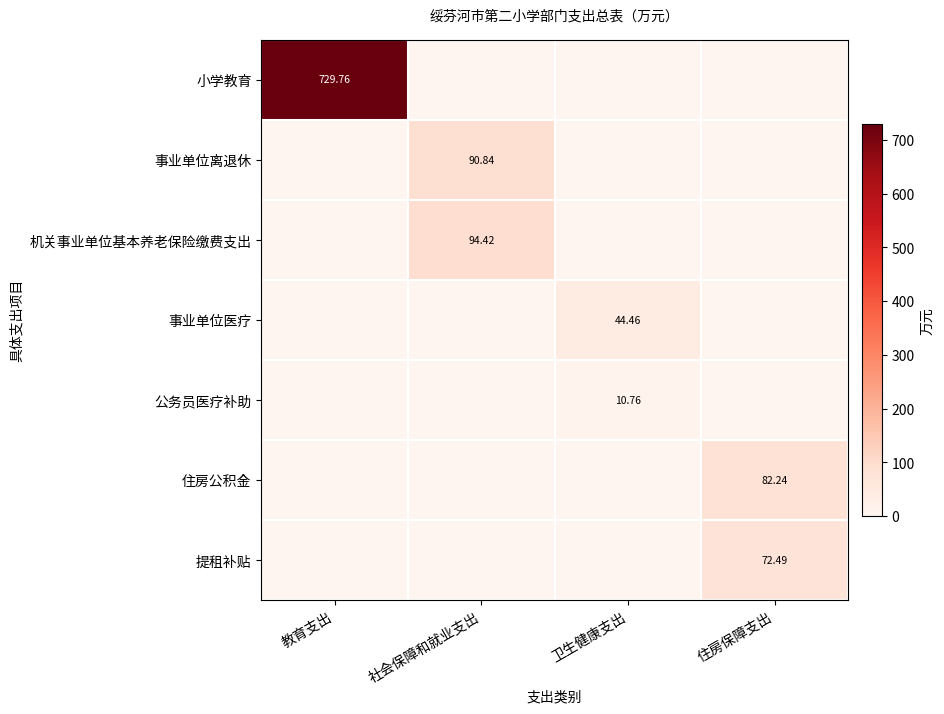

At which label is 机关事业单位基本养老保险缴费支出 closest to 47?

教育支出